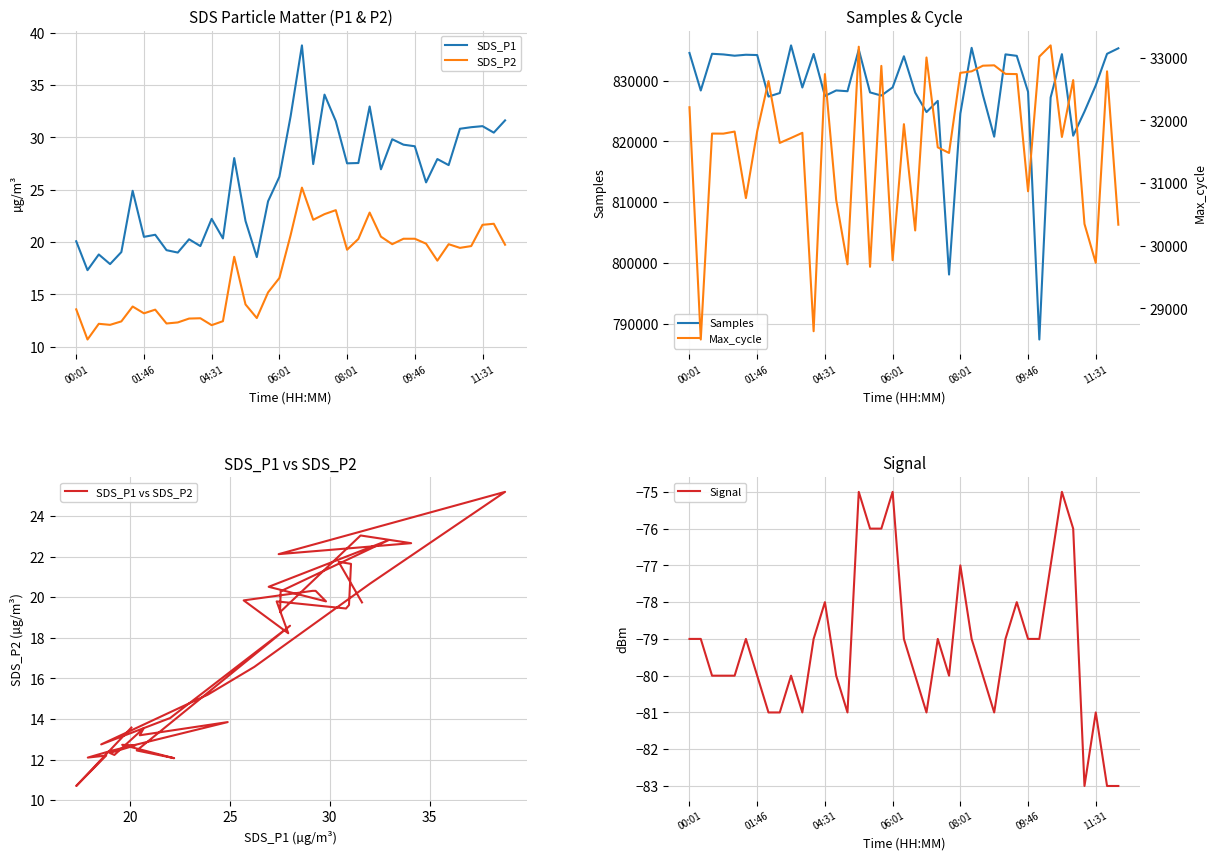

What is the value of the Max_cycle point at the 4th from the left?

31789.0